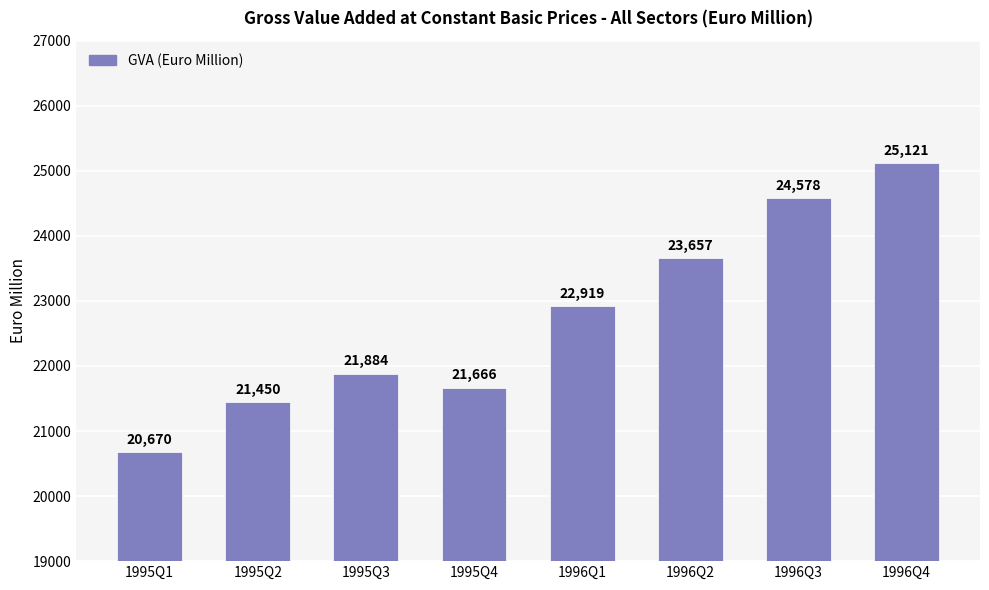

Reading left to right, transcribe all the data shown in this chart.

1995Q1=20670	1995Q2=21450	1995Q3=21884	1995Q4=21666	1996Q1=22919	1996Q2=23657	1996Q3=24578	1996Q4=25121